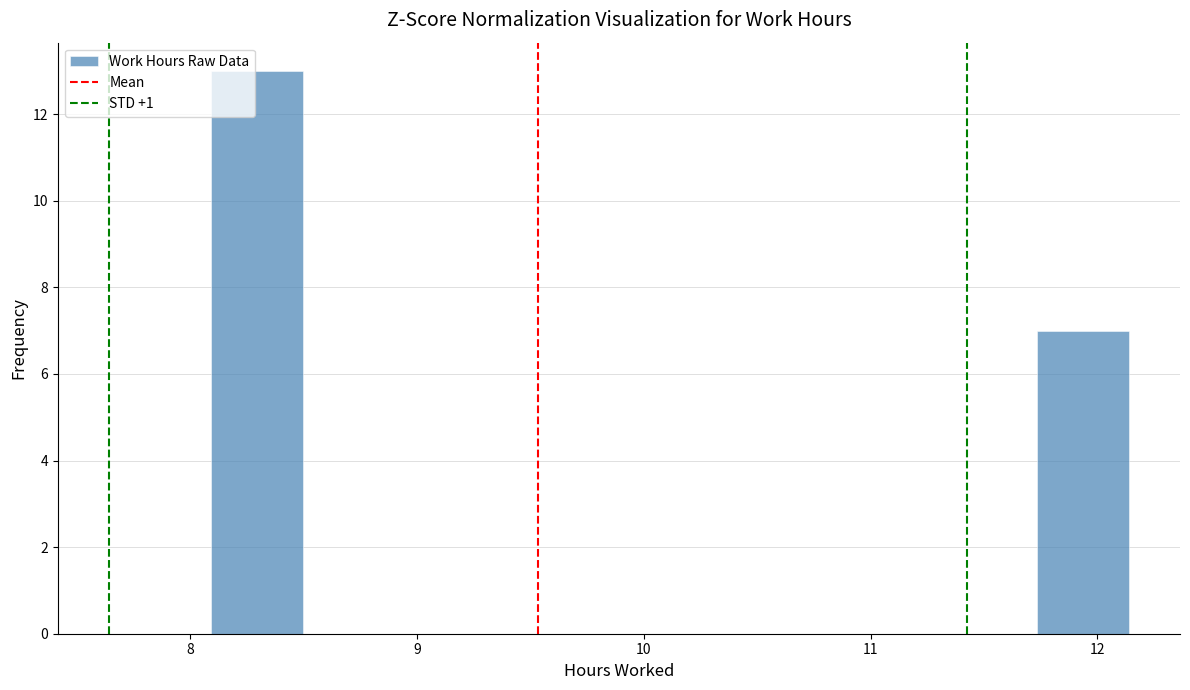

Reading left to right, transcribe this chart: for each bar, give the range it covers on the x-axis and its height. Neither the bar edges nor the heights are printed on the chart, so give them approximately, as read against the axes.

8.1 to 8.5: 13
8.5 to 8.9: 0
8.9 to 9.3: 0
9.3 to 9.7: 0
9.7 to 10.1: 0
10.1 to 10.5: 0
10.5 to 10.9: 0
10.9 to 11.3: 0
11.3 to 11.7: 0
11.7 to 12.1: 7